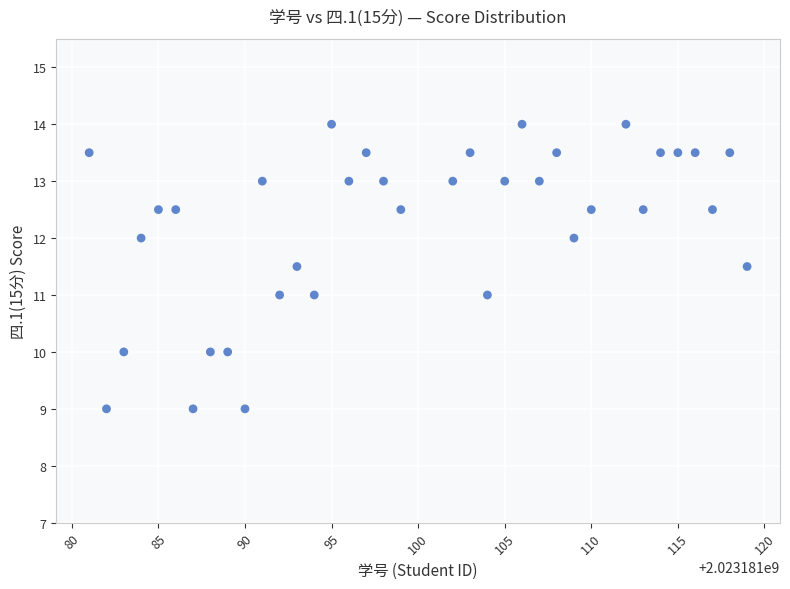

What is the range of X values (max minus min)?

38.0